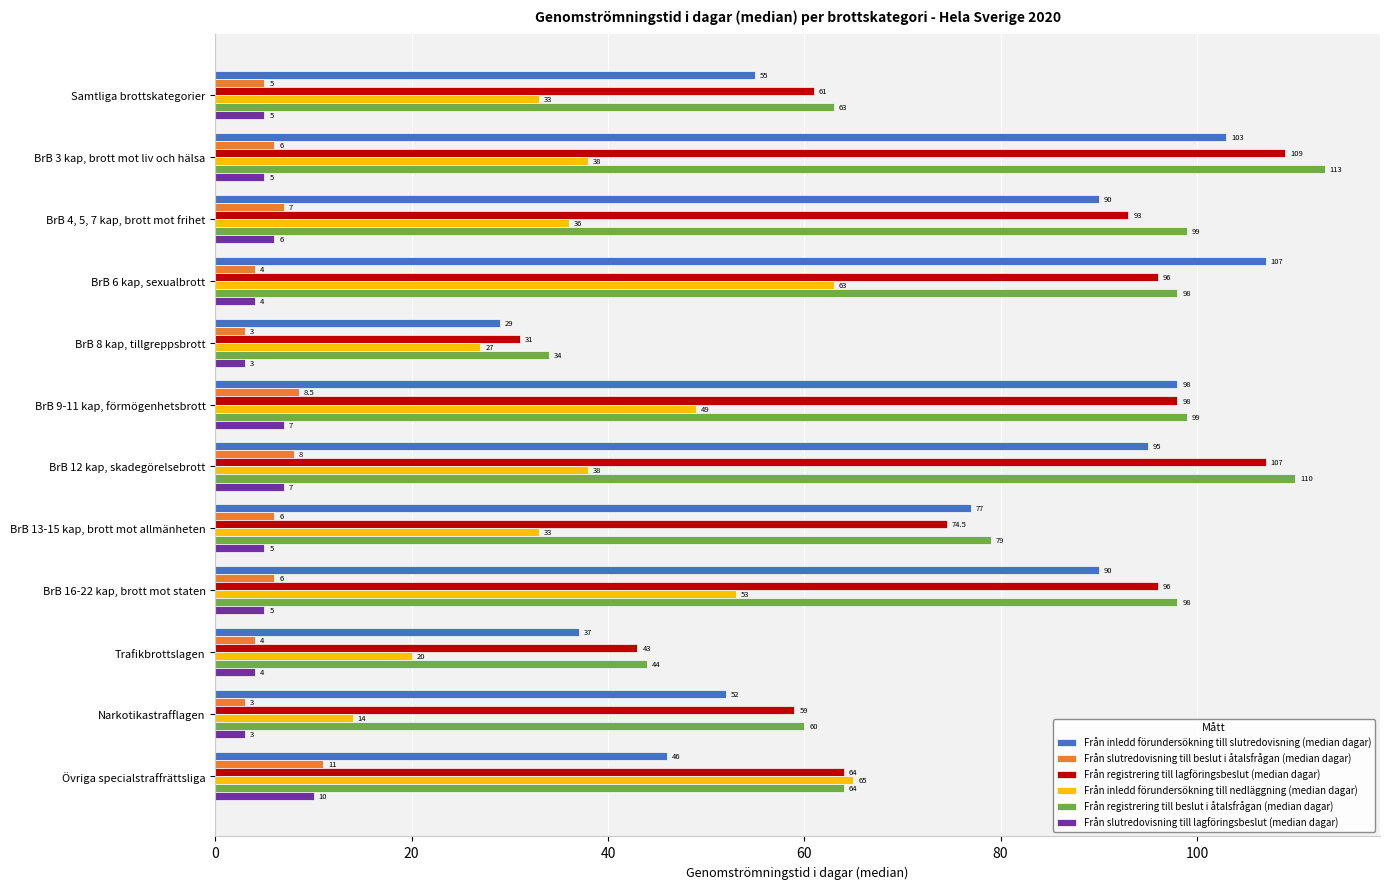

At which category is the sum across all series the highest?

BrB 3 kap, brott mot liv och hälsa